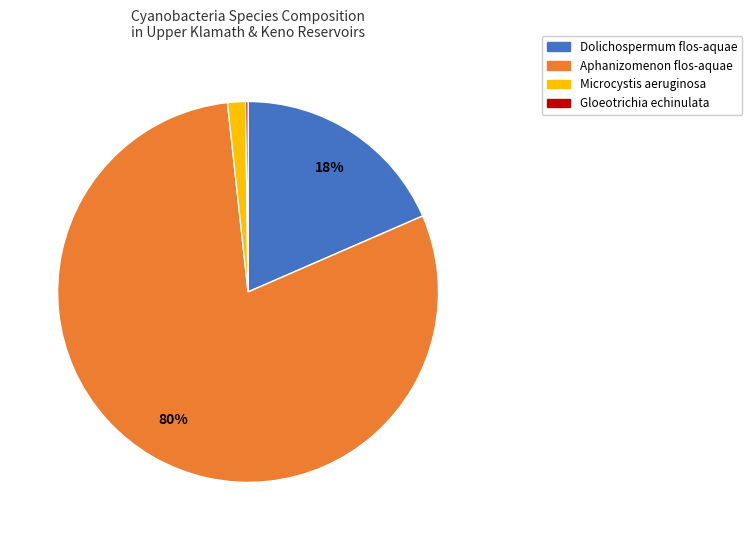

What is the largest slice in the pie chart?

Aphanizomenon flos-aquae